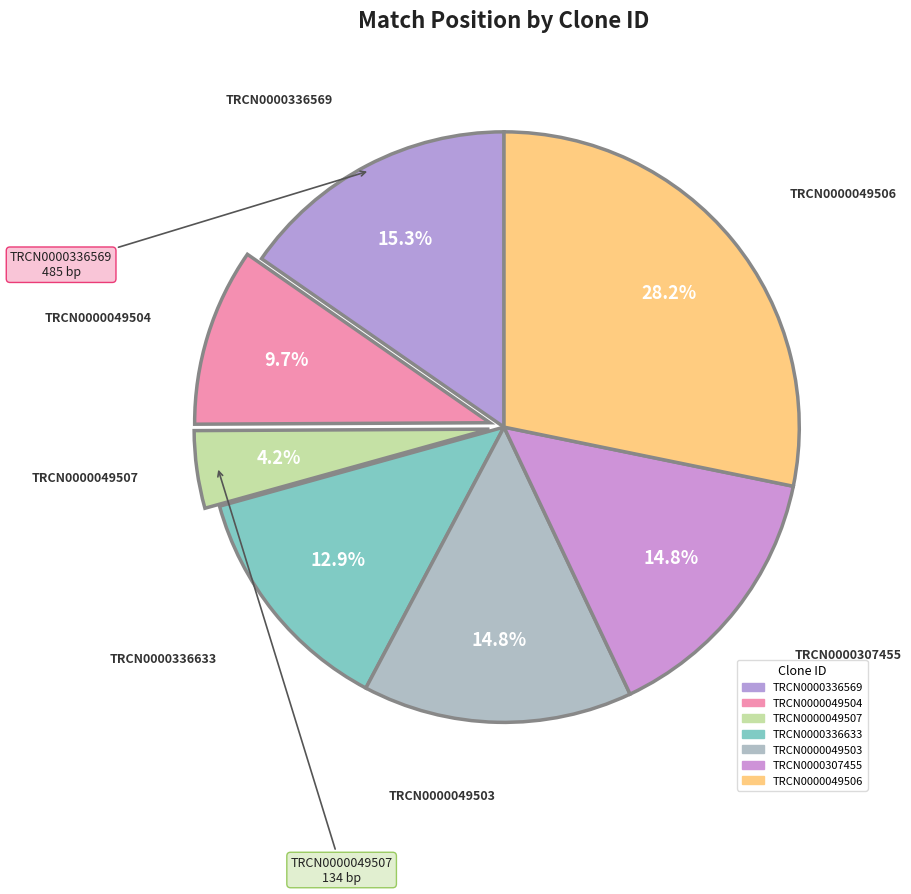

Count the number of slices in the pie.

7